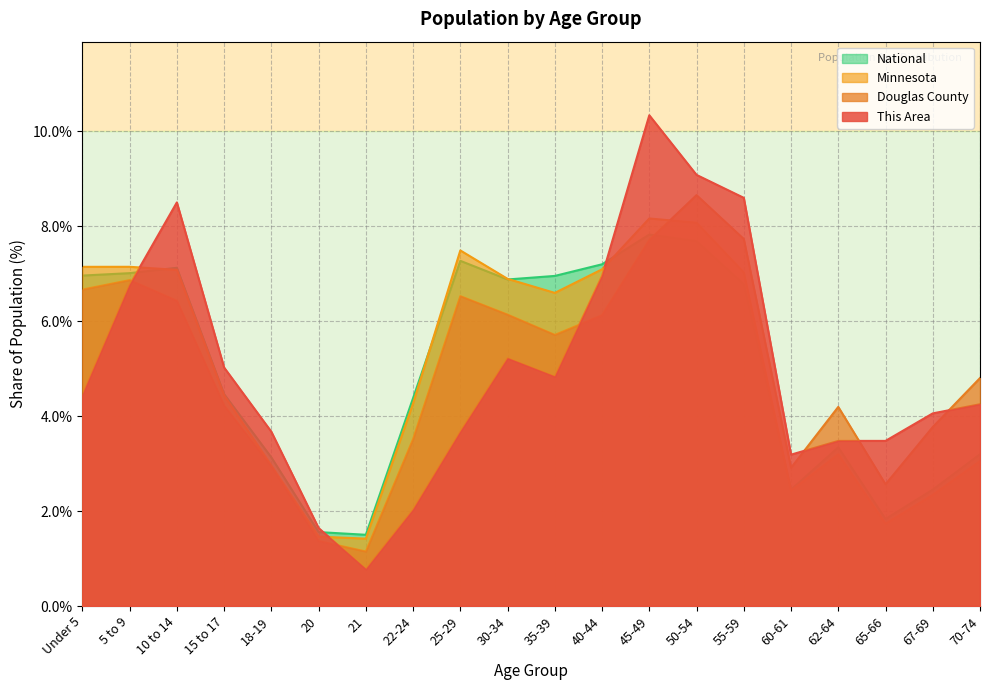

What is the minimum value for Minnesota?

1.4